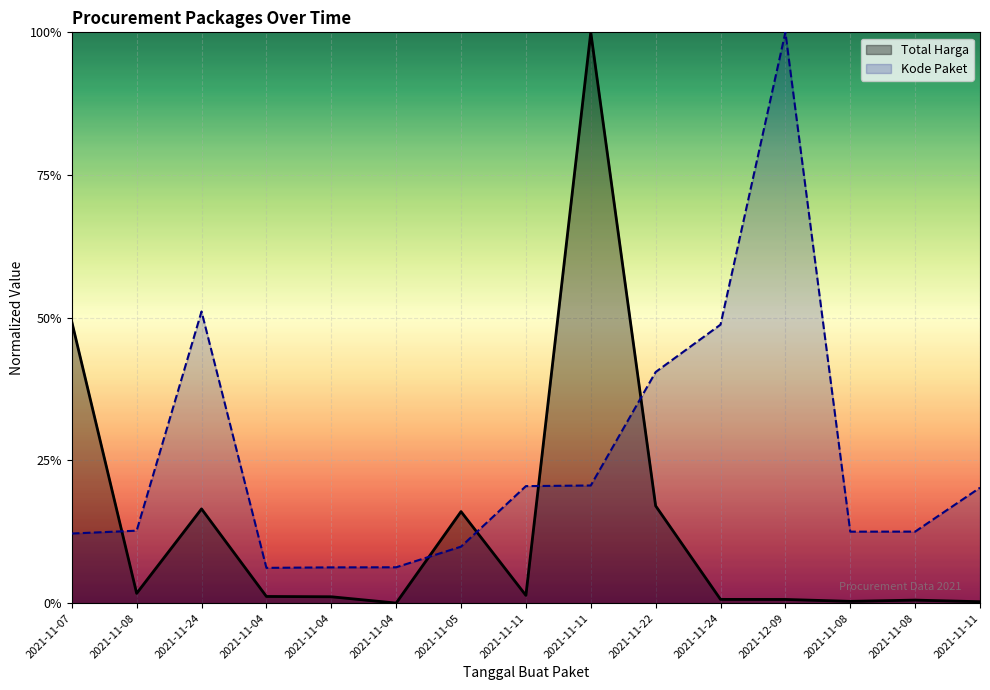

What is the sum of all Total Harga values?

2.1